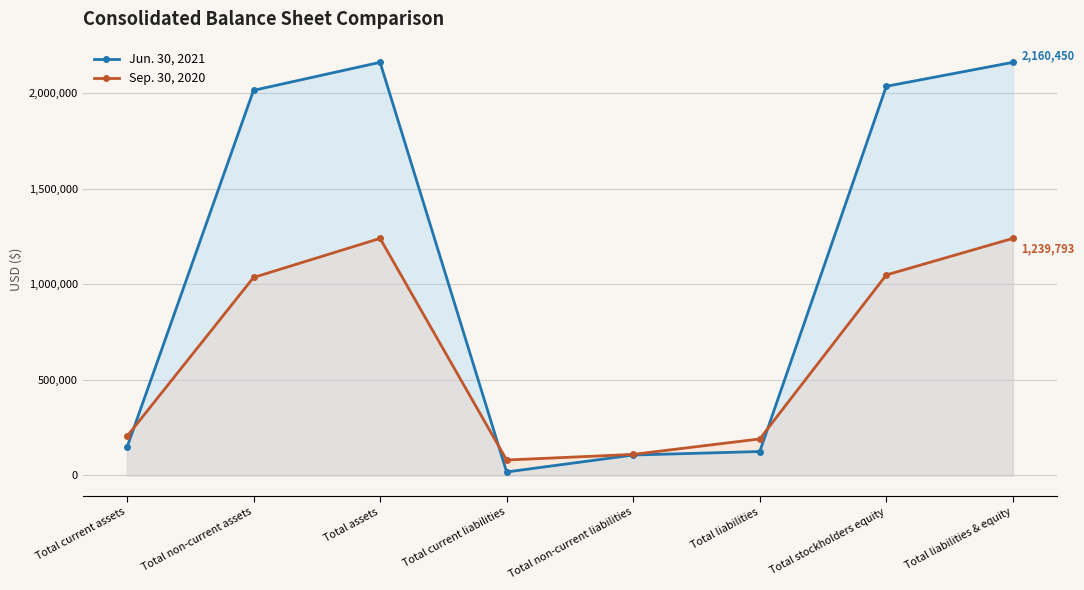

Is it true that Jun. 30, 2021 equals 3327871 at Total stockholders equity?

False